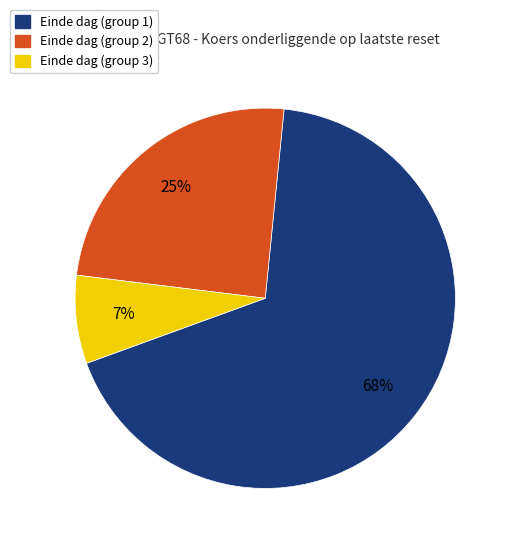

Count the number of slices in the pie.

3